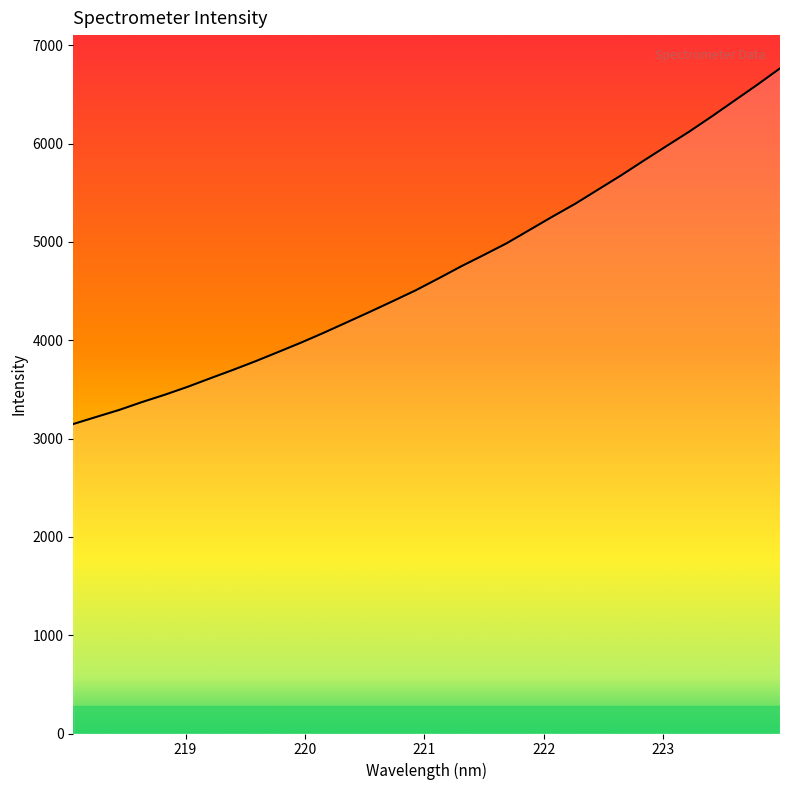

What is the maximum value shown in the chart?

6766.1